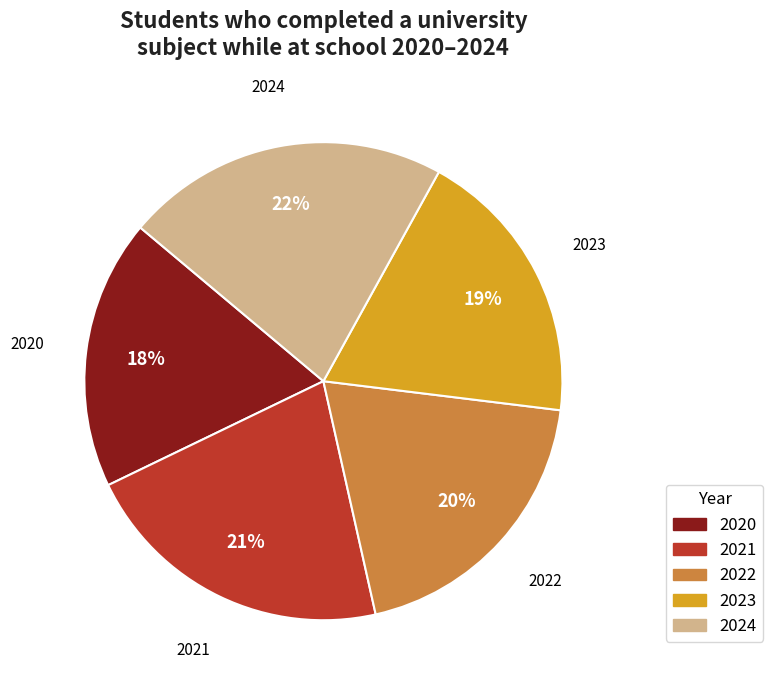

Is the sum of 2020 and 2022 greater than half?

No